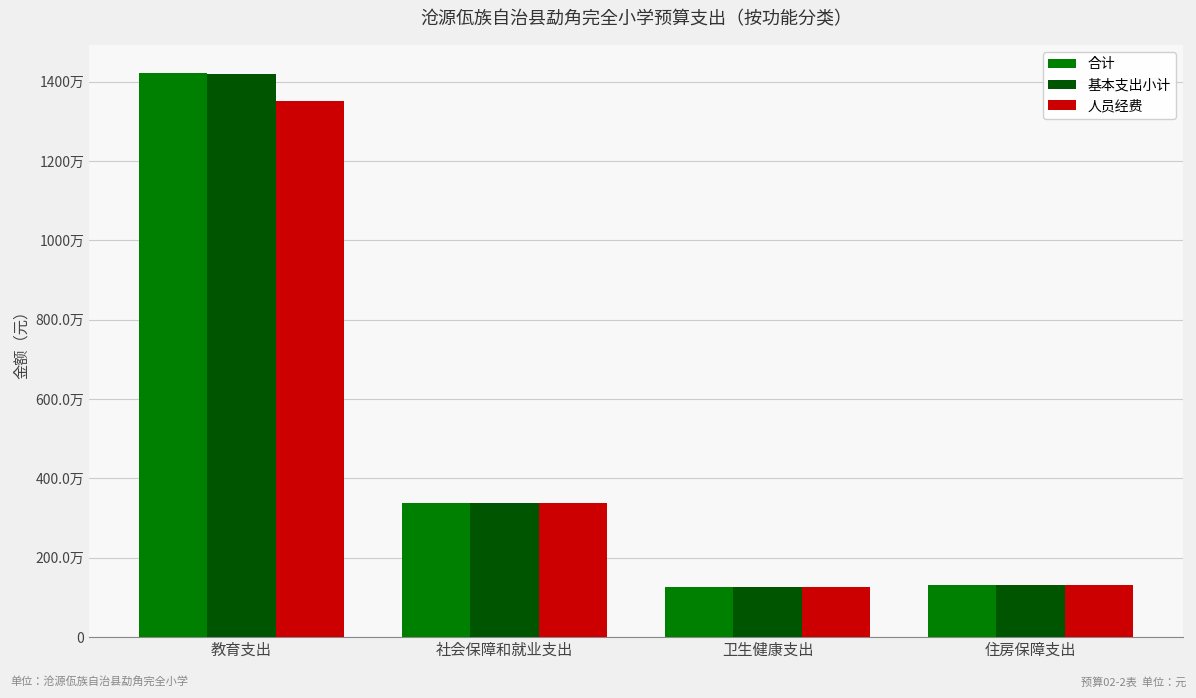

What value does the 基本支出小计 series have at 教育支出?

14184628.2